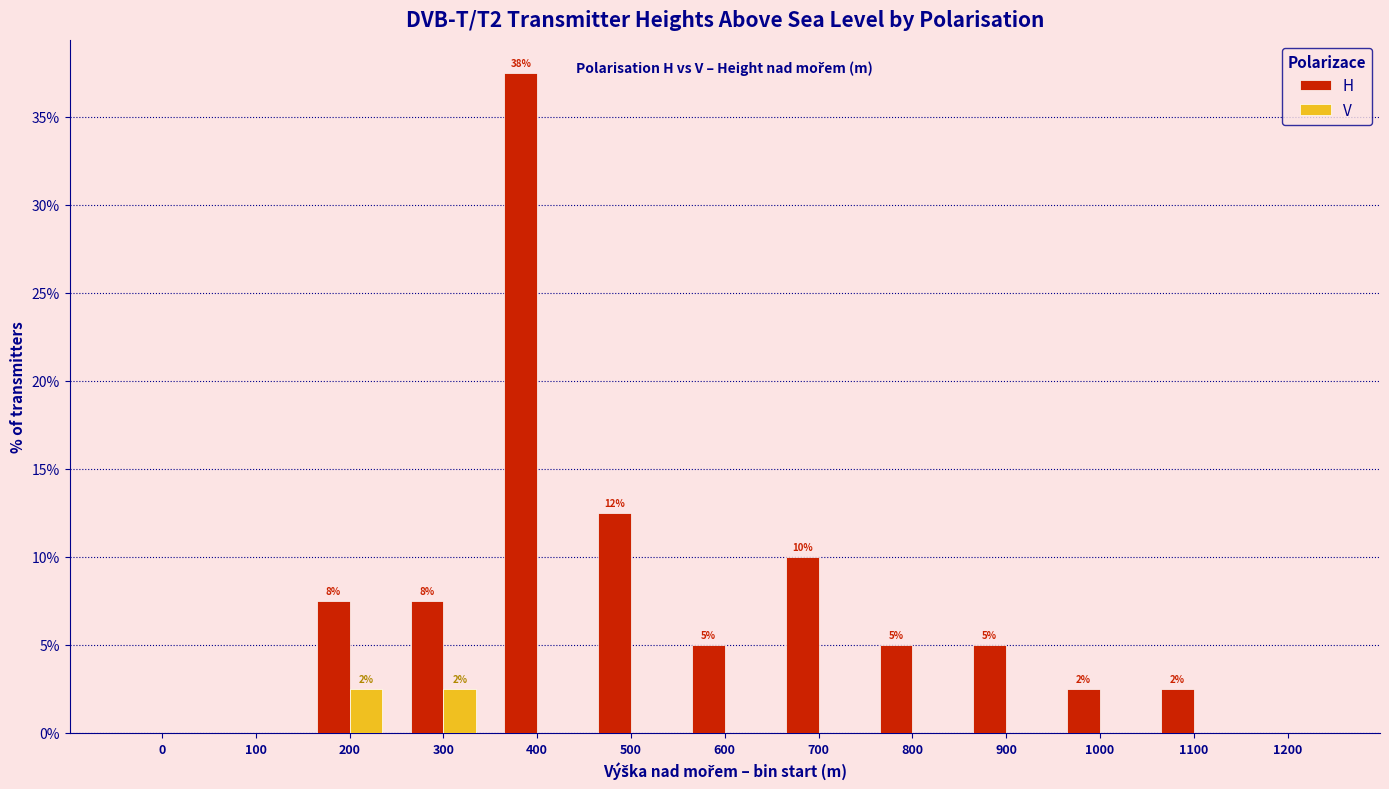

The H series shows 37.5 at 400. True or false?

True